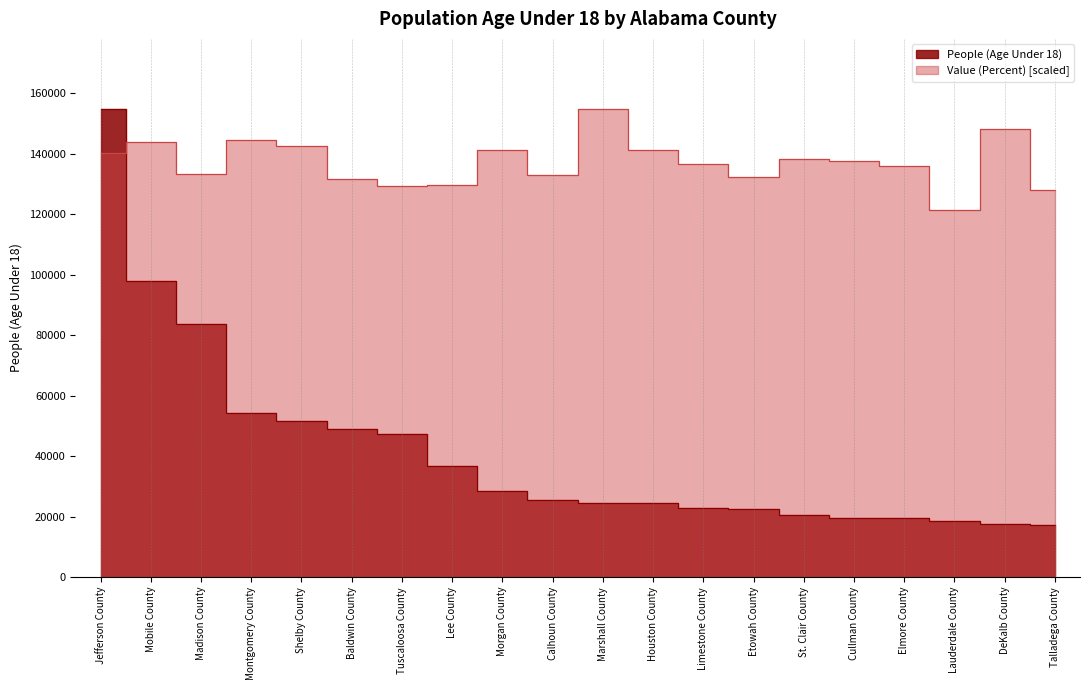

Is it true that Value (Percent) equals 131637.5 at Baldwin County?

True